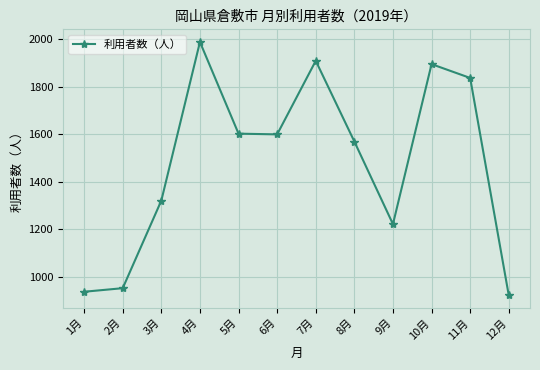

The value at 4月 is 1987. True or false?

True